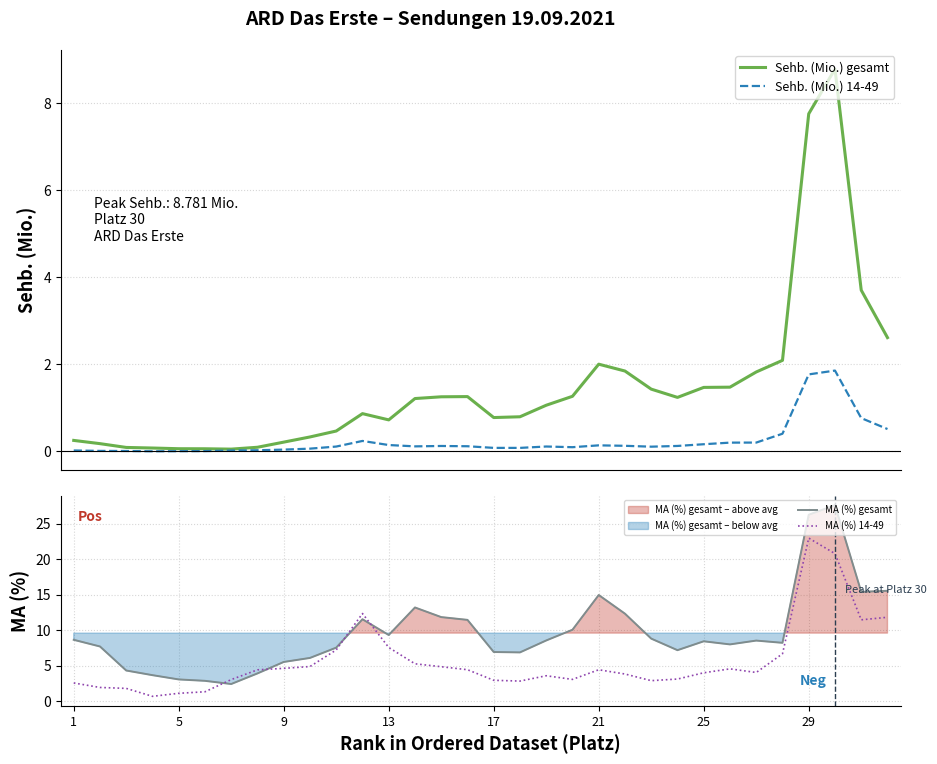

What is the difference between the highest and lowest values at 26?

8.3